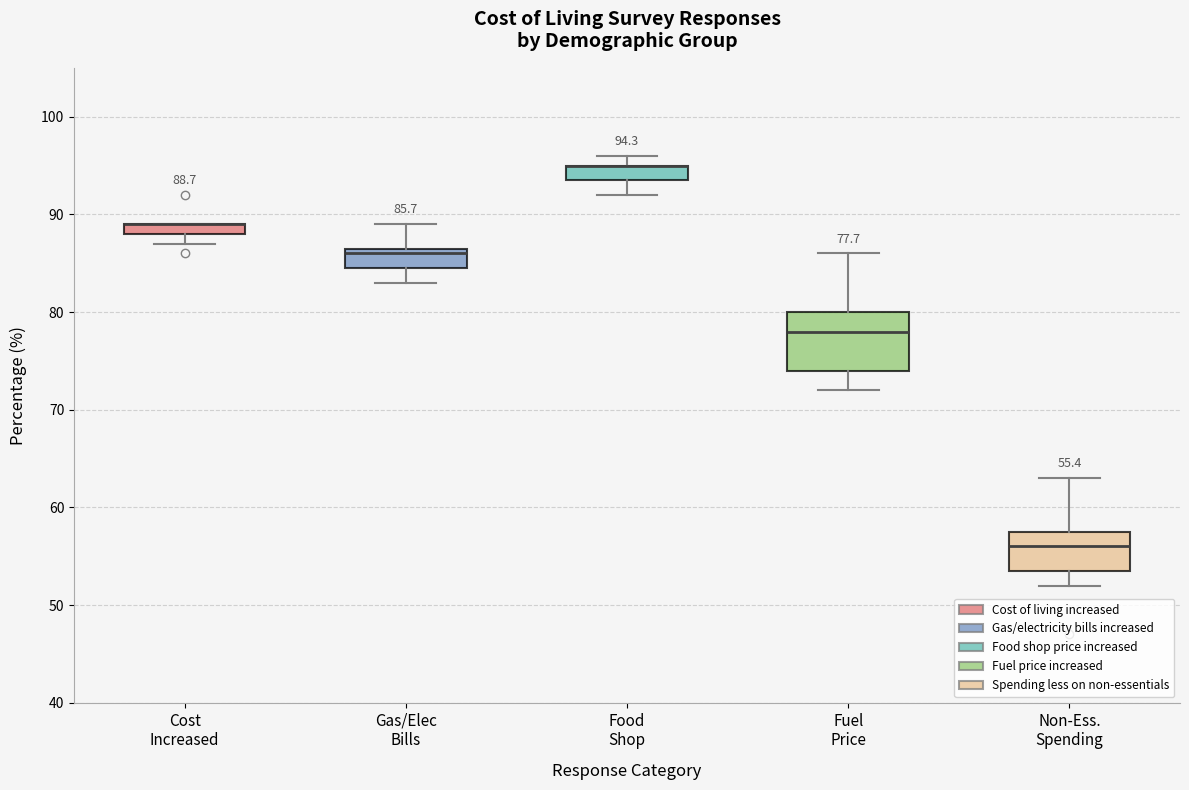

Comparing the boxes themselves (not the whiskers), which one is the tallest?

Fuel Price